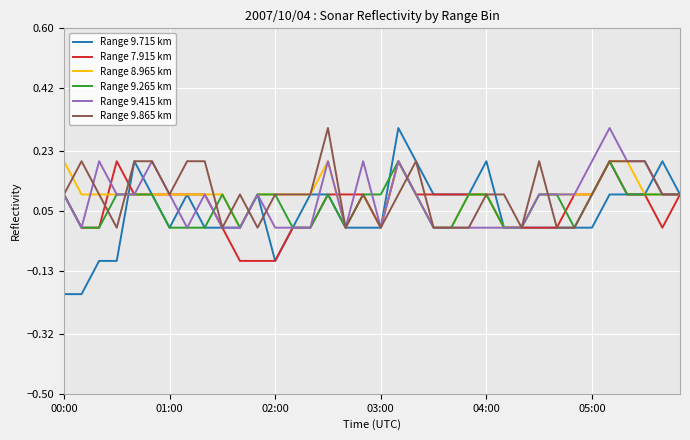

True or false: Range 9.265 km has more than 1 points higher than both neighbors.

True